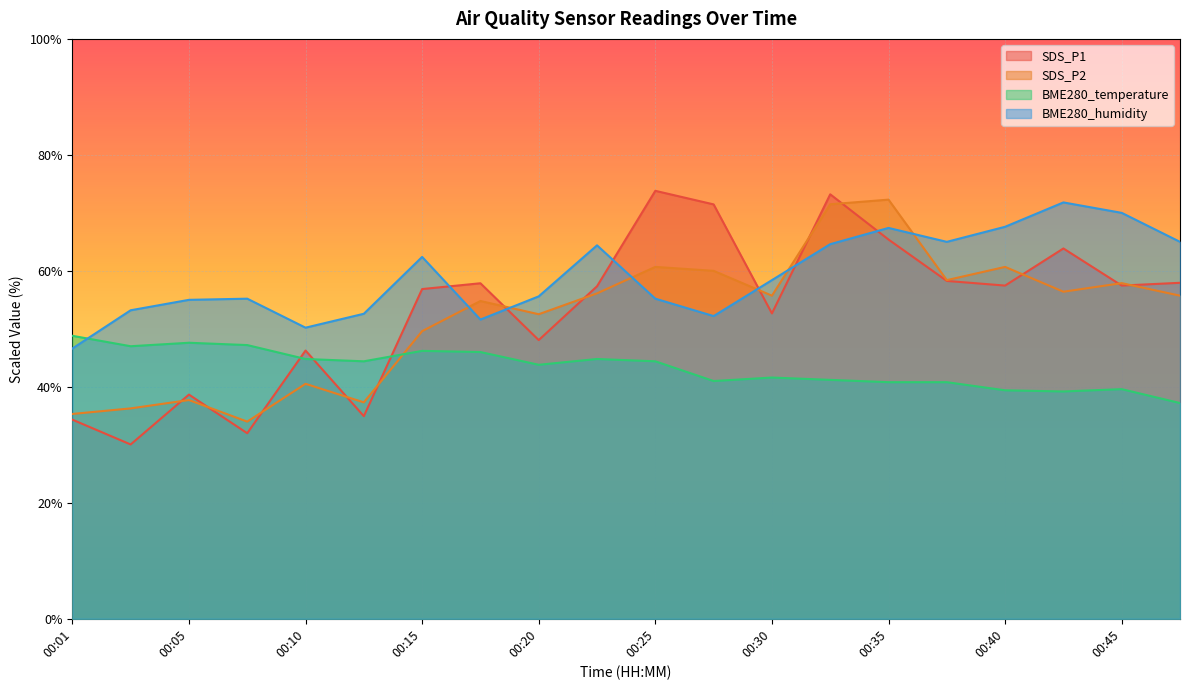

Reading left to right, extract all data points from this chart.

SDS_P1: 34.3	30.1	38.7	32.0	46.3	34.9	56.9	57.9	48.1	57.3	73.8	71.5	52.7	73.2	65.4	58.3	57.5	63.9	57.5	57.9
SDS_P2: 35.3	36.3	37.7	34.0	40.5	37.3	49.6	54.8	52.5	56.1	60.7	60.0	55.7	71.5	72.3	58.4	60.7	56.4	57.9	55.7
BME280_temperature: 48.8	47.0	47.6	47.2	44.8	44.4	46.2	46.0	43.8	44.8	44.4	41.0	41.6	41.2	40.8	40.8	39.4	39.2	39.6	37.2
BME280_humidity: 46.6	53.2	55.0	55.2	50.2	52.6	62.4	51.6	55.6	64.4	55.2	52.2	58.4	64.6	67.4	65.0	67.6	71.8	70.0	65.0